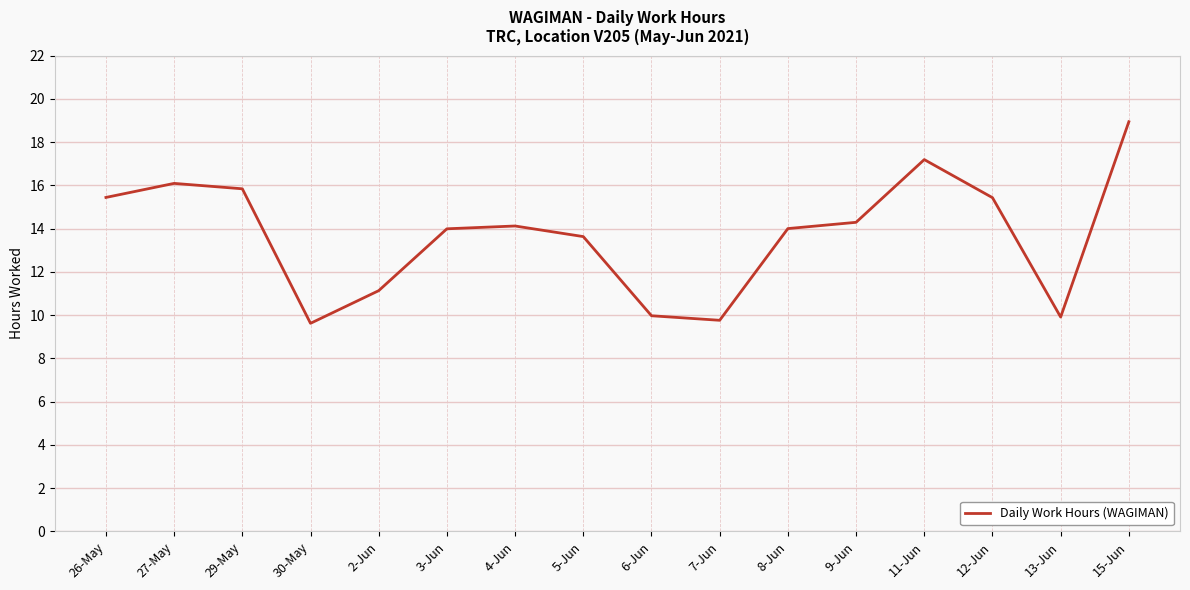

Where is the first local minimum?

30-May